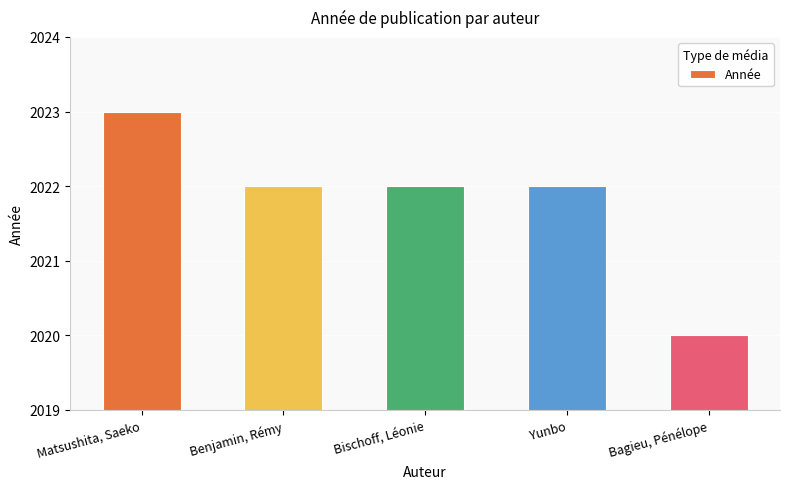

Count the values in the range 2022 to 2023.

4